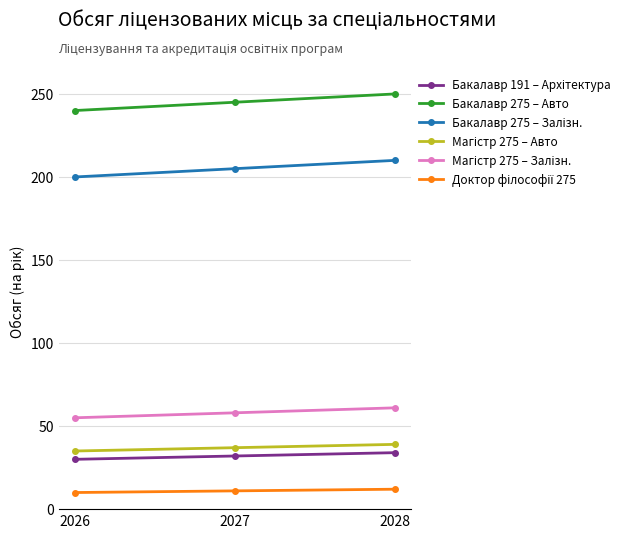

What is the spread (max minus min) of values at 2027?

234